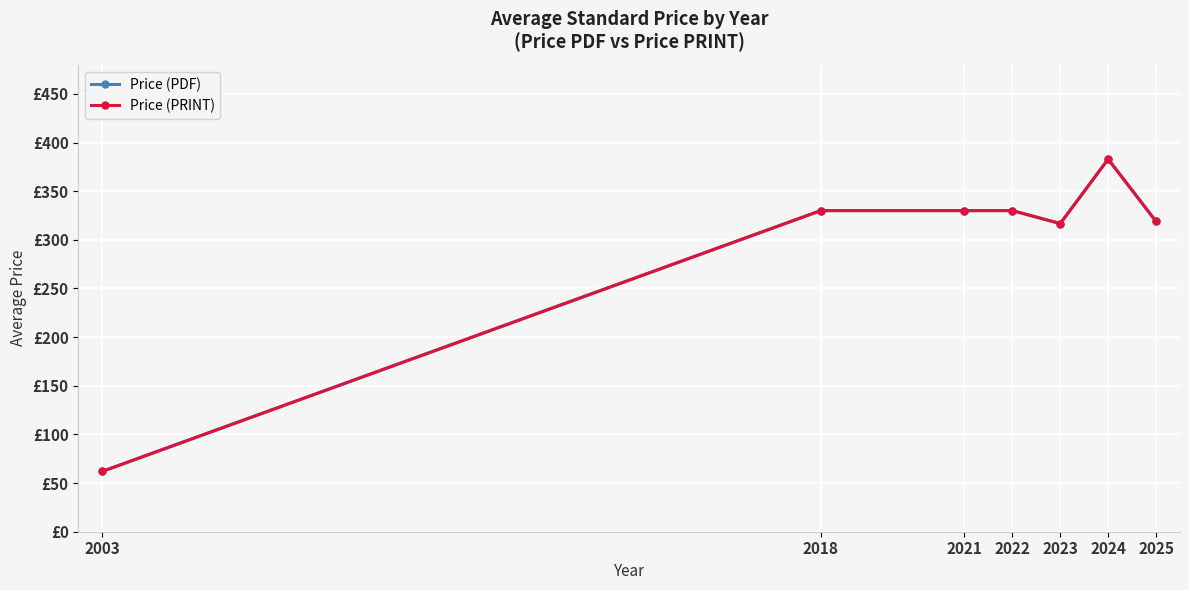

True or false: Price (PDF) and Price (PRINT) intersect in this chart.

False